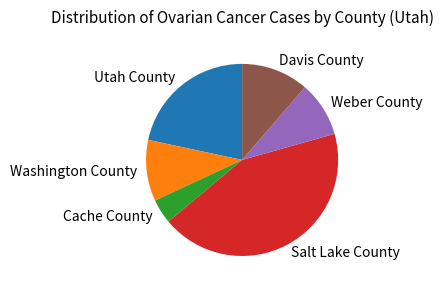

Do Davis County and Washington County together represent more than half of the pie?

No